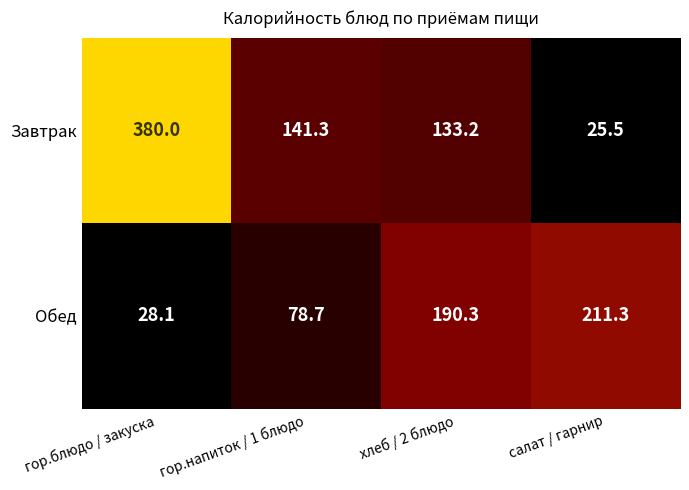

What is the sum of the Завтрак values at гор.блюдо / закуска and хлеб / 2 блюдо?

513.2